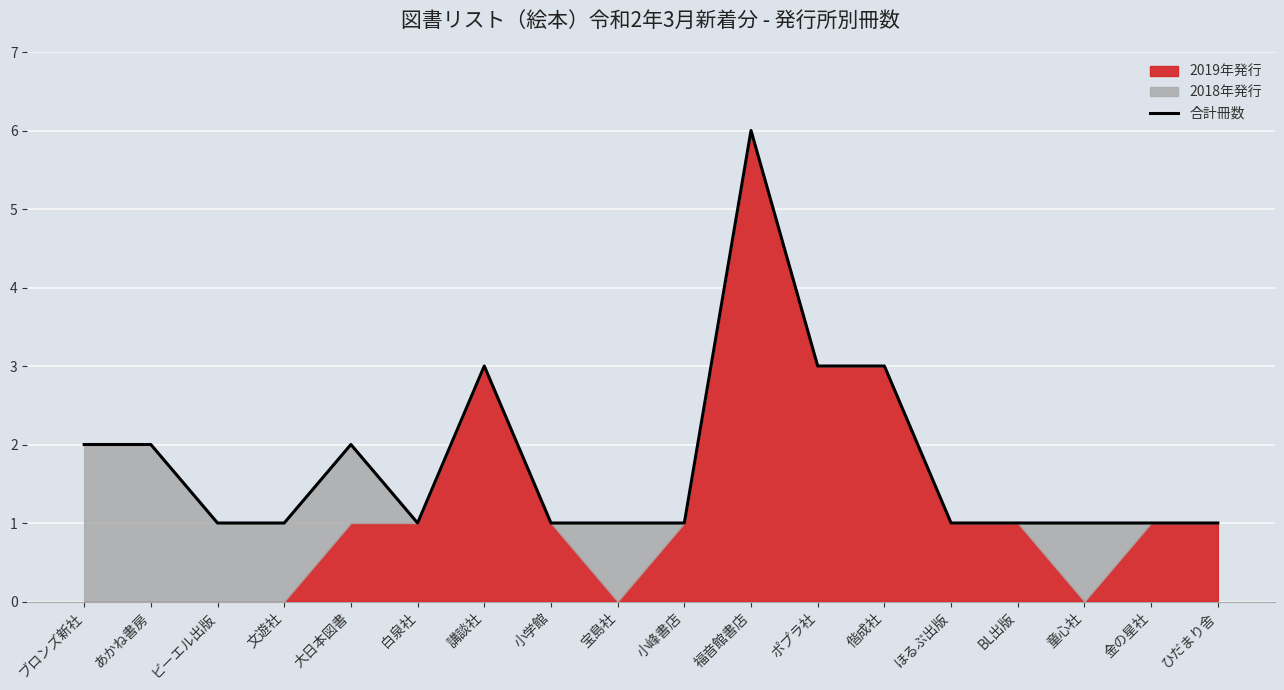

What is the sum of all values?

32